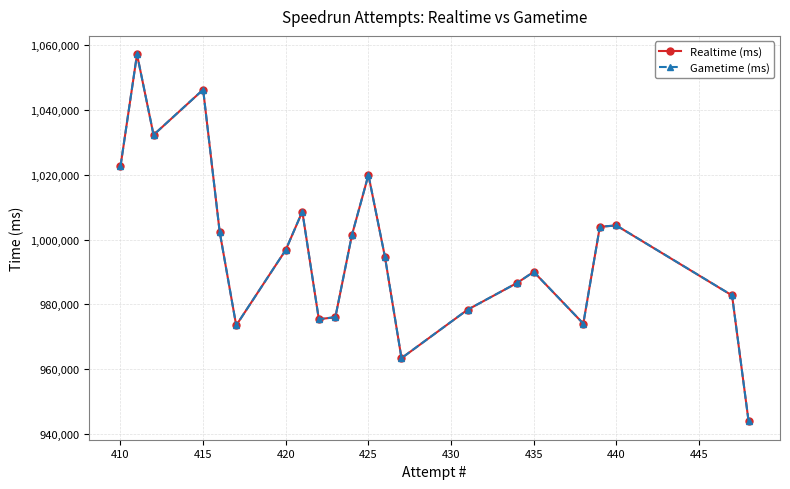

How many data points in Realtime (ms) are less than 996802?

11